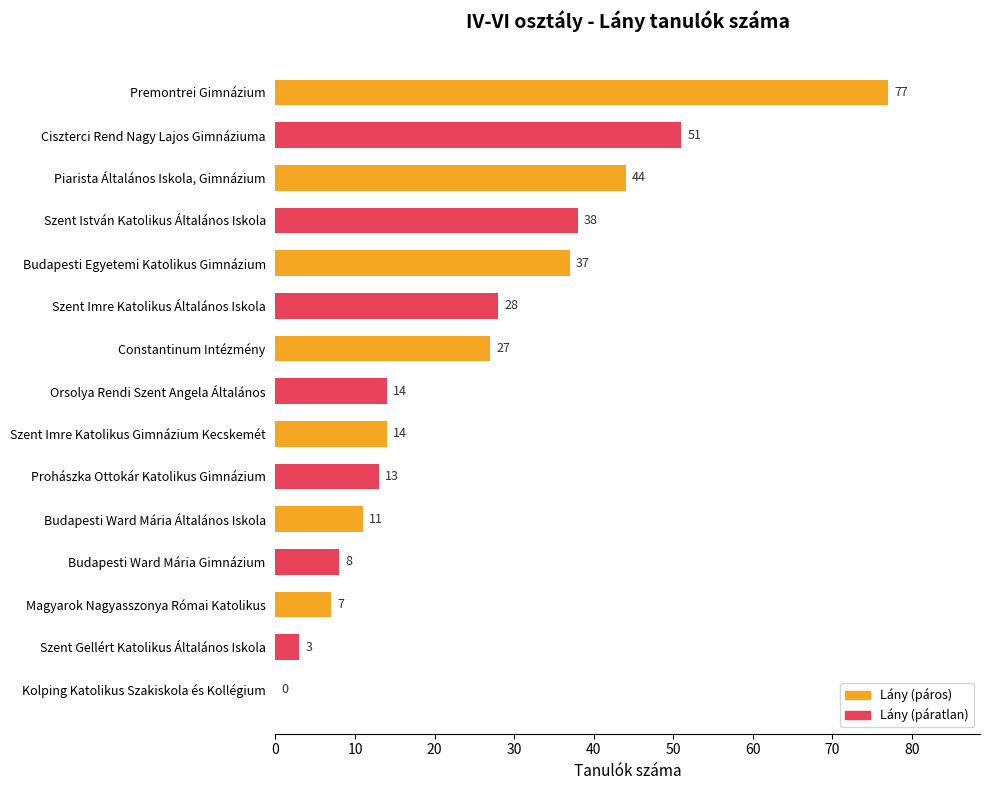

Reading bottom to top, what are all the values shown in this chart?

Kolping Katolikus Szakiskola és Kollégium=0	Szent Gellért Katolikus Általános Iskola=3	Magyarok Nagyasszonya Római Katolikus=7	Budapesti Ward Mária Gimnázium=8	Budapesti Ward Mária Általános Iskola=11	Prohászka Ottokár Katolikus Gimnázium=13	Szent Imre Katolikus Gimnázium Kecskemét=14	Orsolya Rendi Szent Angela Általános=14	Constantinum Intézmény=27	Szent Imre Katolikus Általános Iskola=28	Budapesti Egyetemi Katolikus Gimnázium=37	Szent István Katolikus Általános Iskola=38	Piarista Általános Iskola, Gimnázium=44	Ciszterci Rend Nagy Lajos Gimnáziuma=51	Premontrei Gimnázium=77